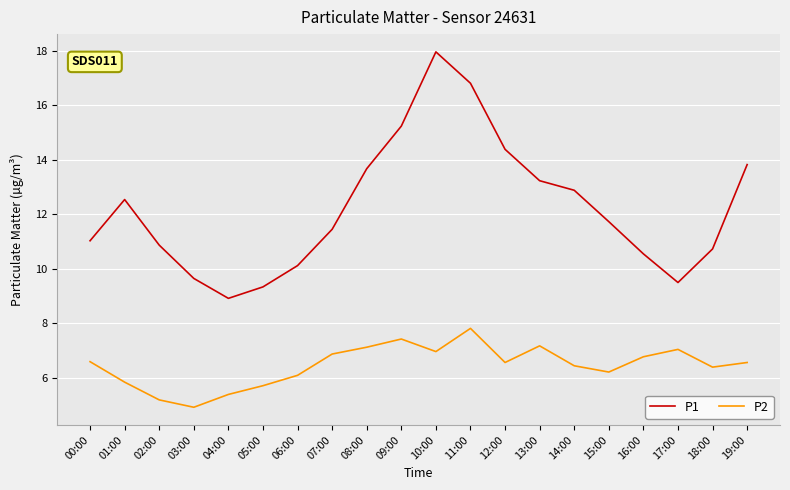

The P2 series shows 6.9 at 07:00. True or false?

True